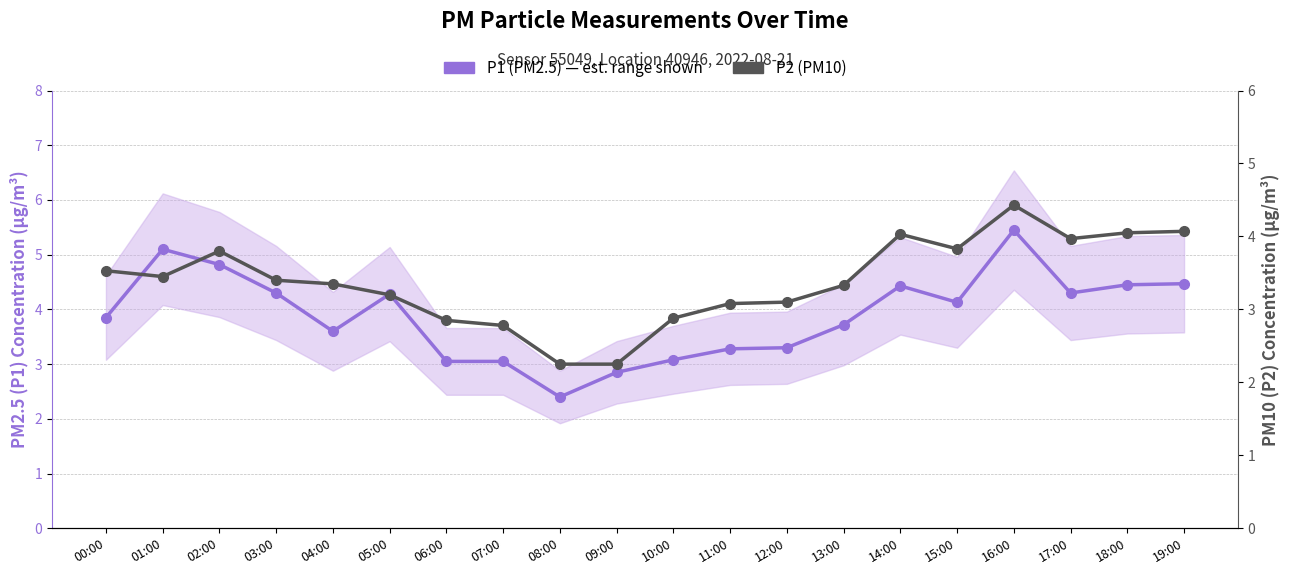

True or false: P1 (PM2.5) has a value of 1.0 at 11:00.

False